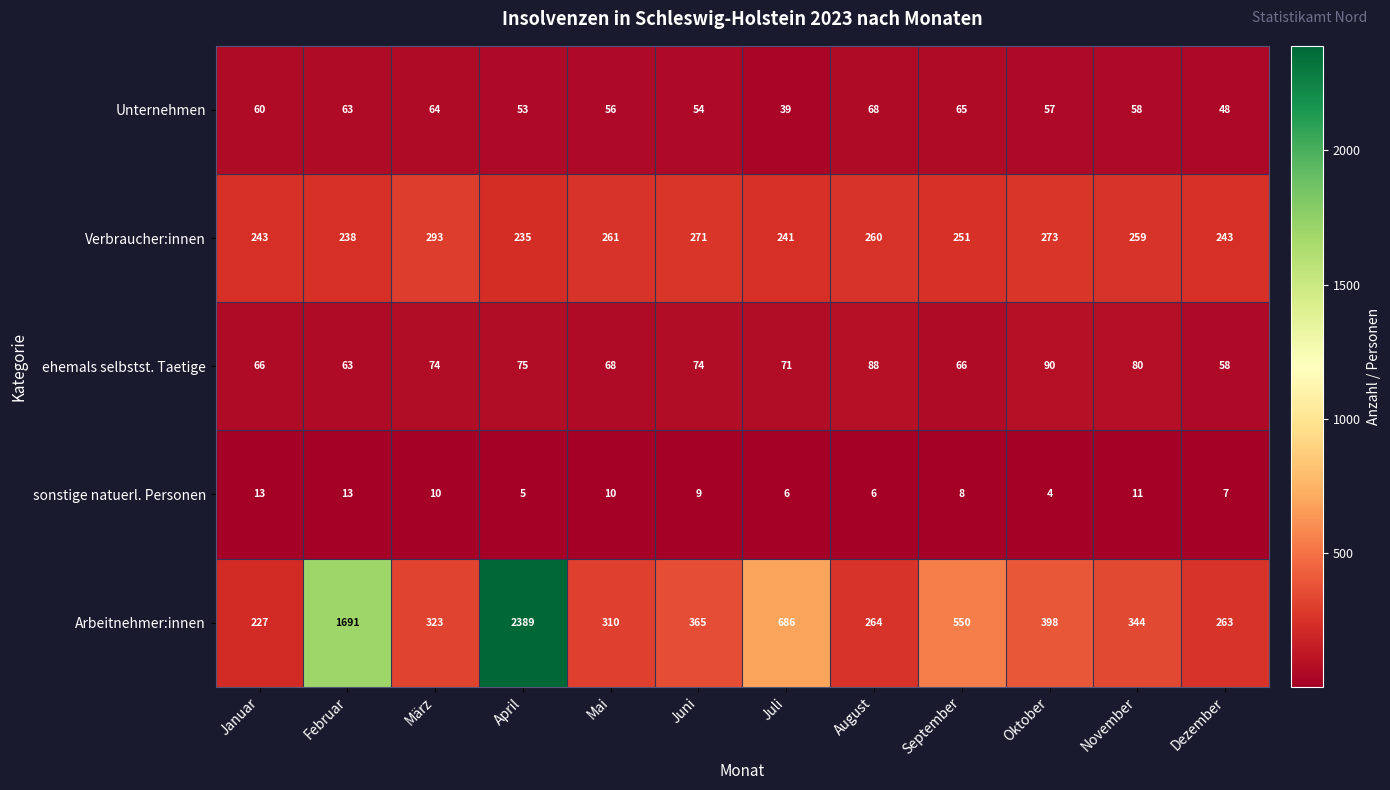

Is it true that Verbraucher:innen equals 422 at Mai?

False